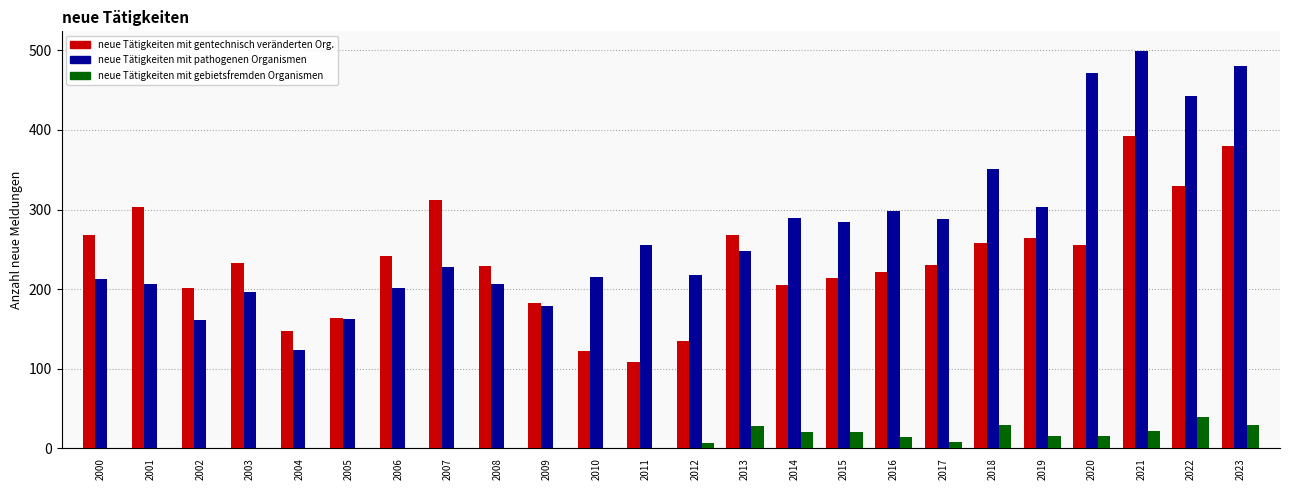

What is the greatest value displayed?

499